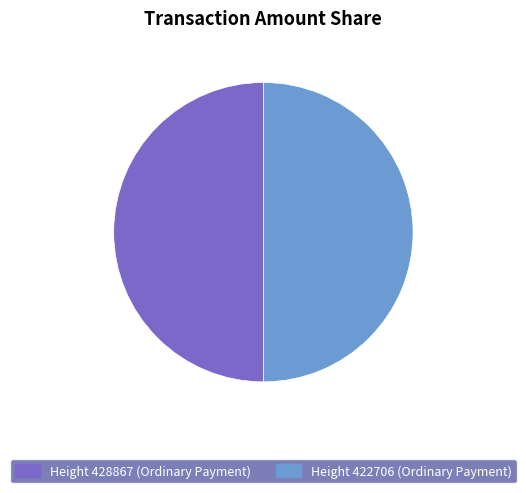

Combined, do Height 428867 (Ordinary Payment) and Height 422706 (Ordinary Payment) account for over 50%?

Yes